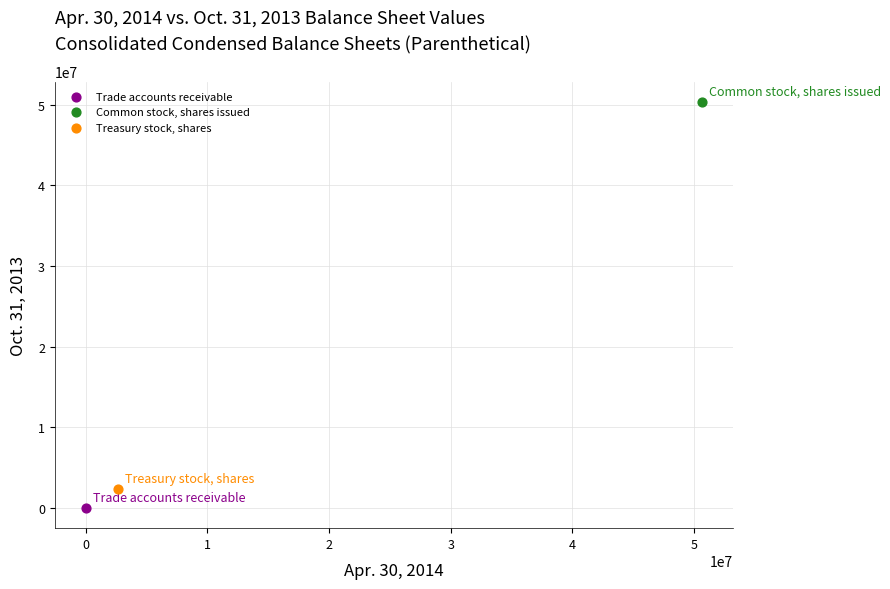

What are all the series names shown in the legend?

Trade accounts receivable, Common stock, shares issued, Treasury stock, shares